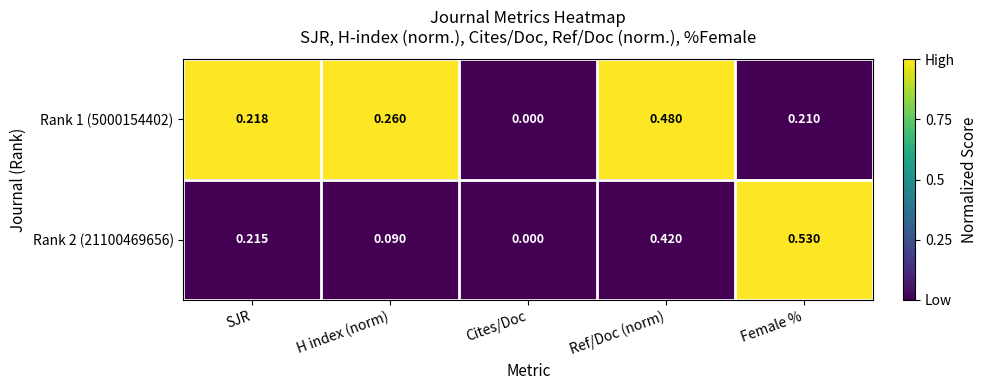

At which label is Rank 1 (5000154402) closest to 0?

Cites/Doc